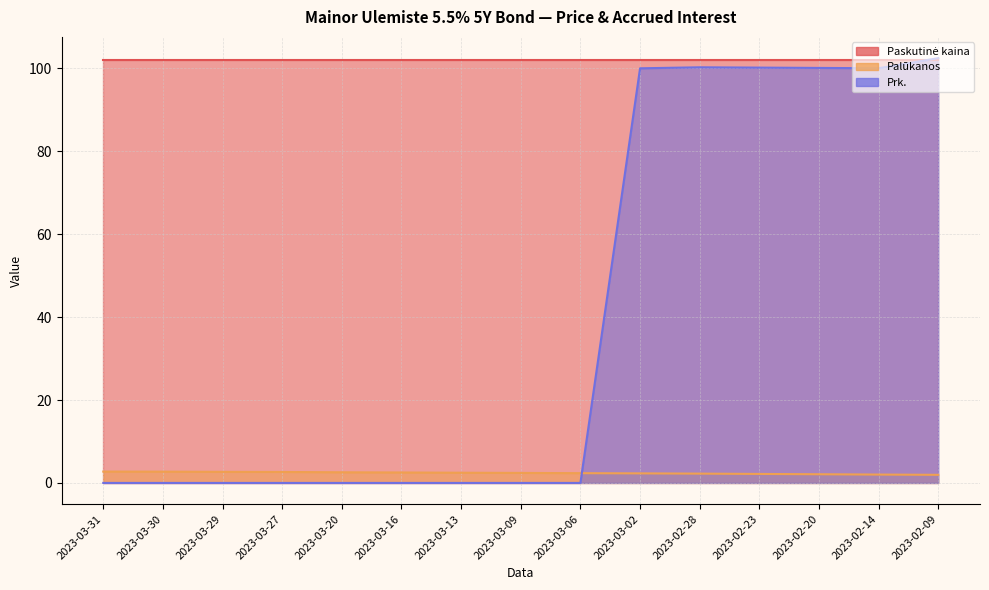

At which category is the sum across all series the highest?

2023-02-09